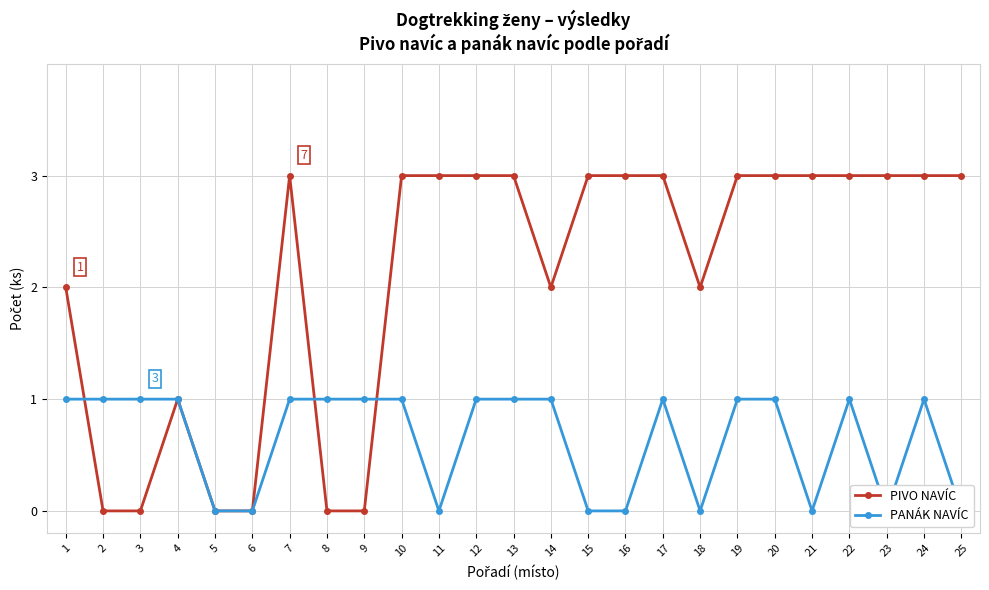

Which series has the widest spread of values?

PIVO NAVÍC